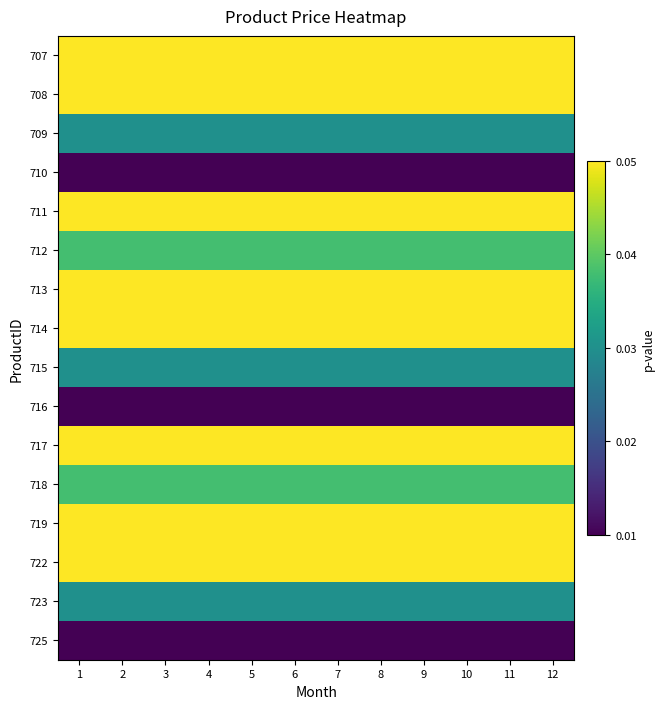

List the series in order of their peak value, highest first.

707, 708, 711, 713, 714, 717, 719, 722, 712, 718, 709, 715, 723, 710, 716, 725